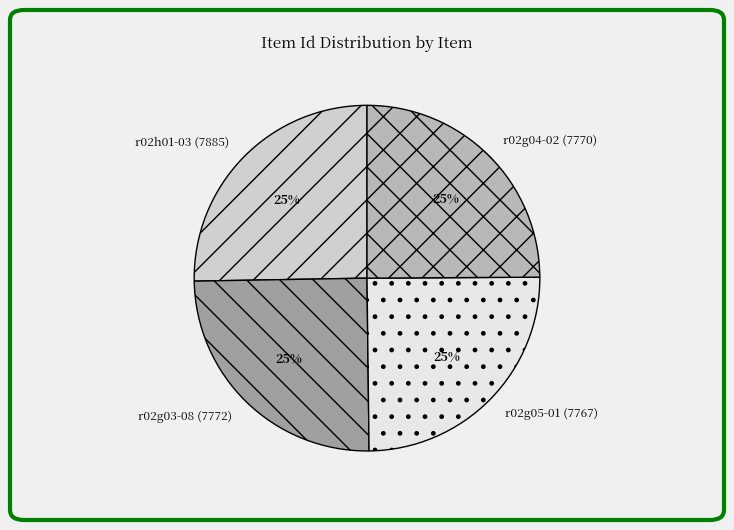

Does r02g04-02 (7770) account for over 50% of the chart?

No